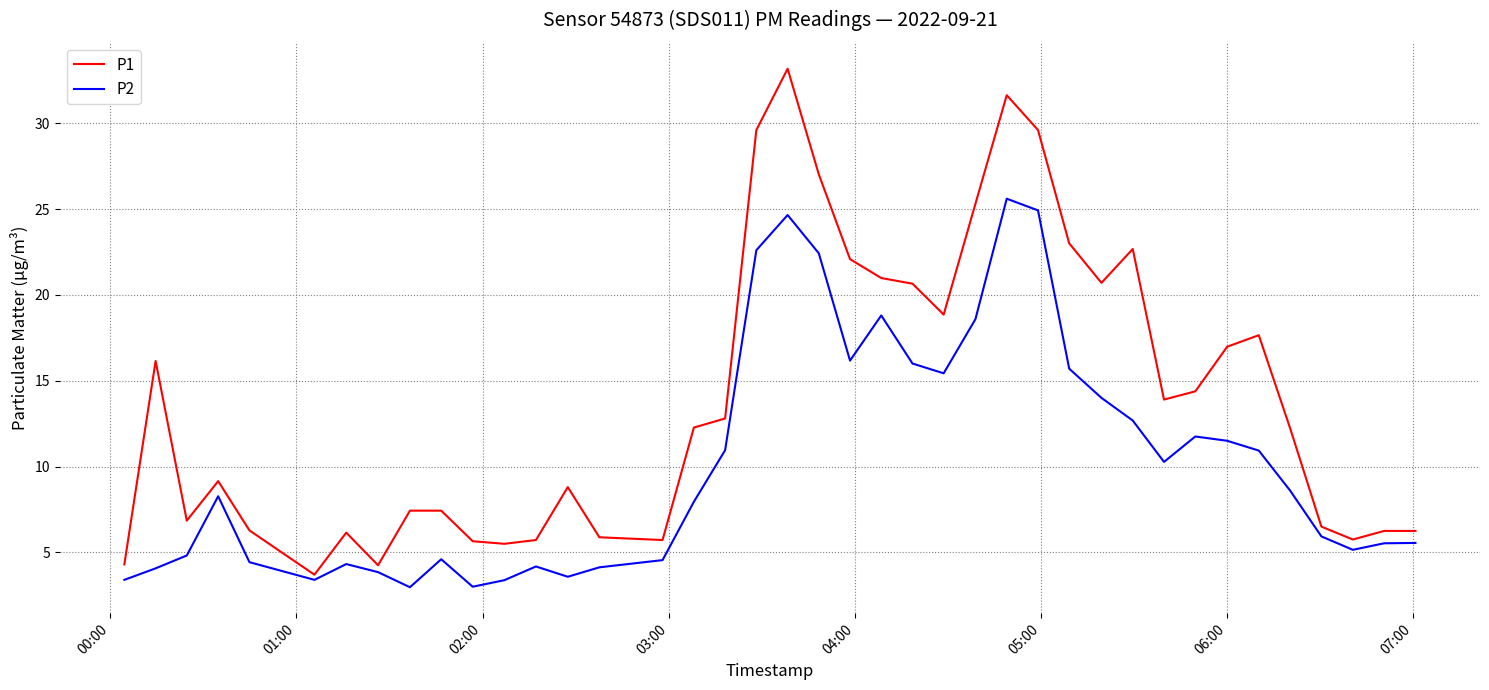

True or false: P1 and P2 intersect in this chart.

False